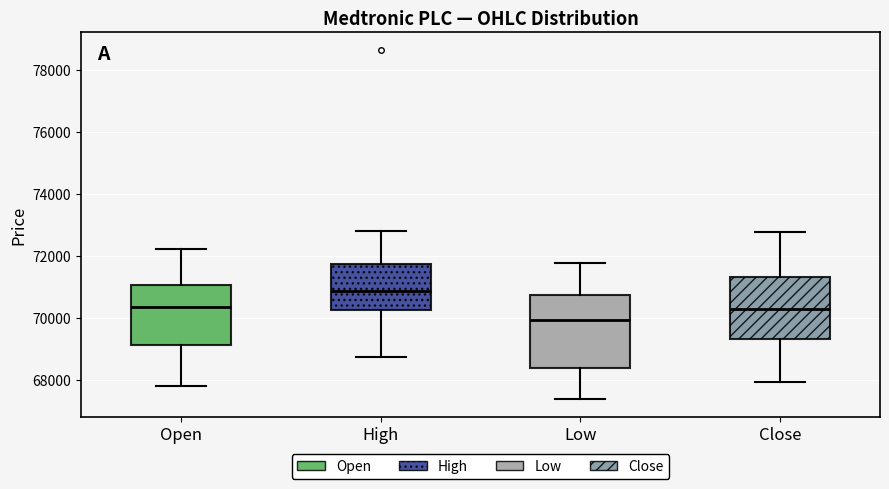

Reading left to right, transcribe this box plot: for each box, give where its median line is, the range the box spans, and where its two whiskers end, as read against the y-axis. The values are not printed on the chart, so give them approximately, as read against the axis.

Open: median 70400, box 69200 to 71000, whiskers 67800 to 72200
High: median 70800, box 70200 to 71800, whiskers 68800 to 72800
Low: median 70000, box 68400 to 70800, whiskers 67400 to 71800
Close: median 70200, box 69400 to 71400, whiskers 68000 to 72800